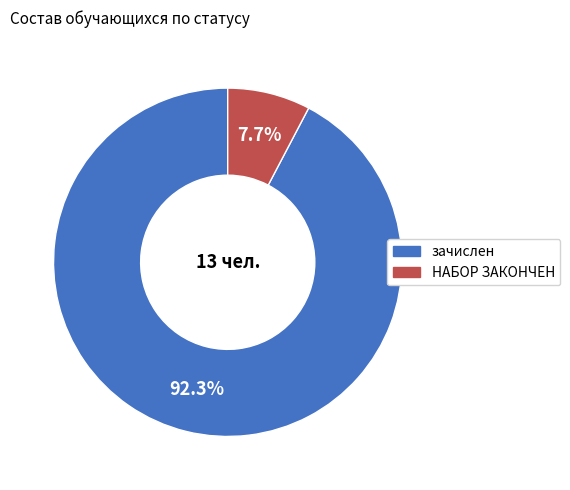

Rank the categories by value from highest to lowest.

зачислен, НАБОР ЗАКОНЧЕН